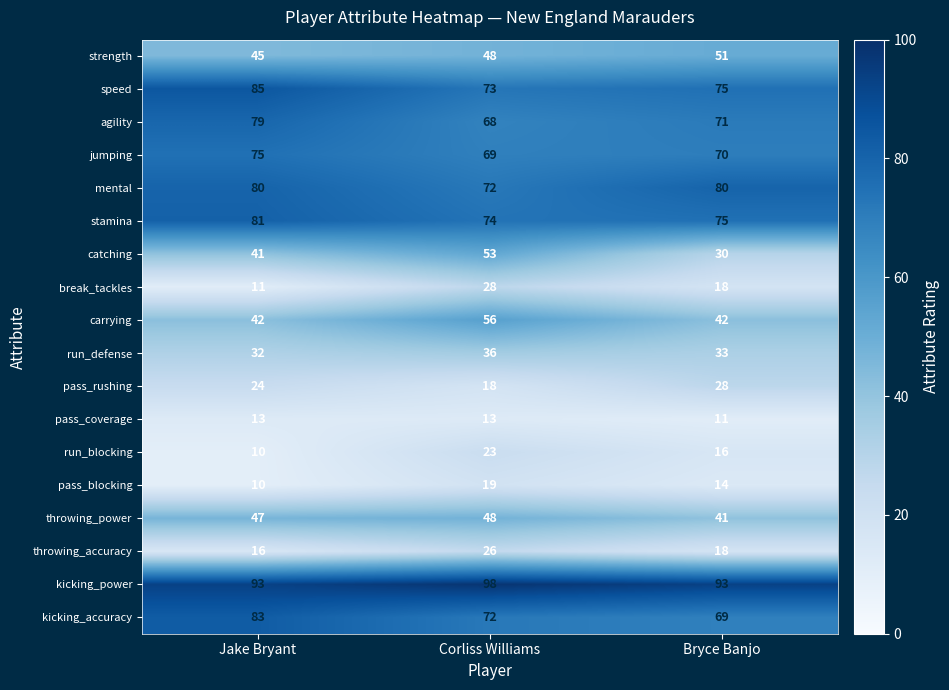

Read the catching value at Jake Bryant, to the nearest 10.

40